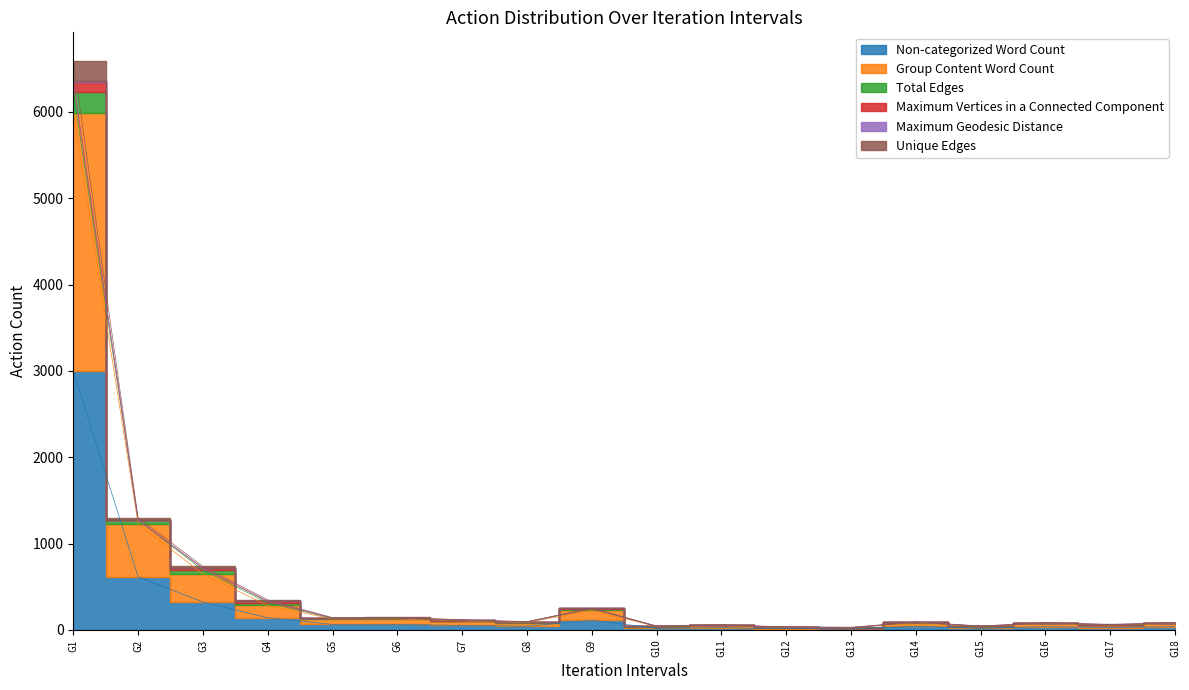

At how many categories does at least one series exceed 3199?

1